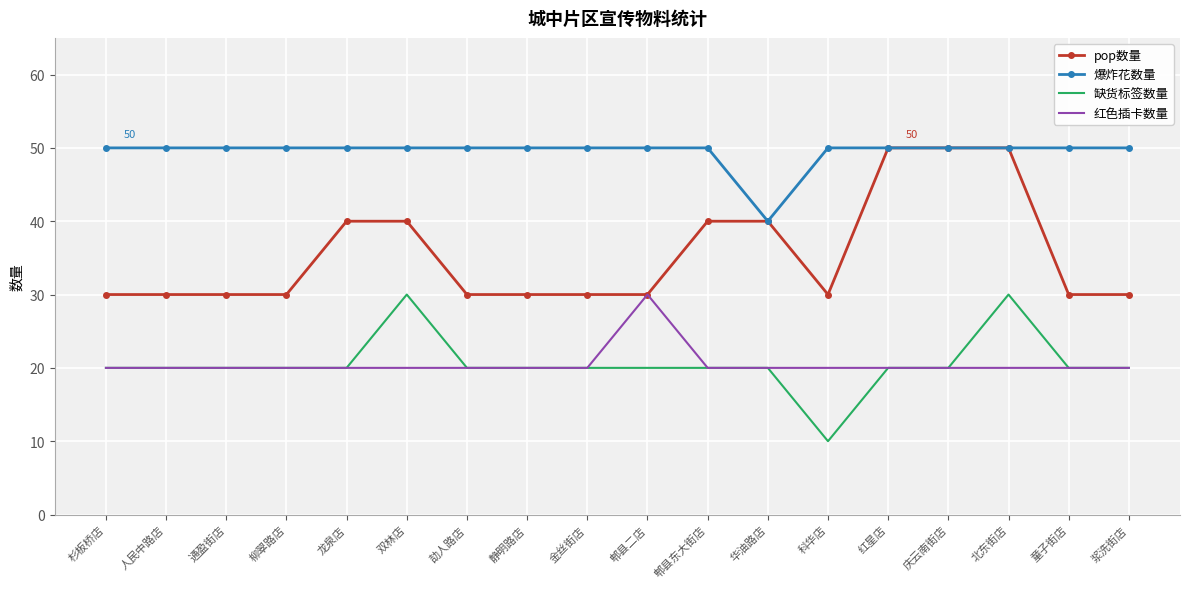

Is the value of 缺货标签数量 at 华油路店 greater than the value of pop数量 at 郫县二店?

No